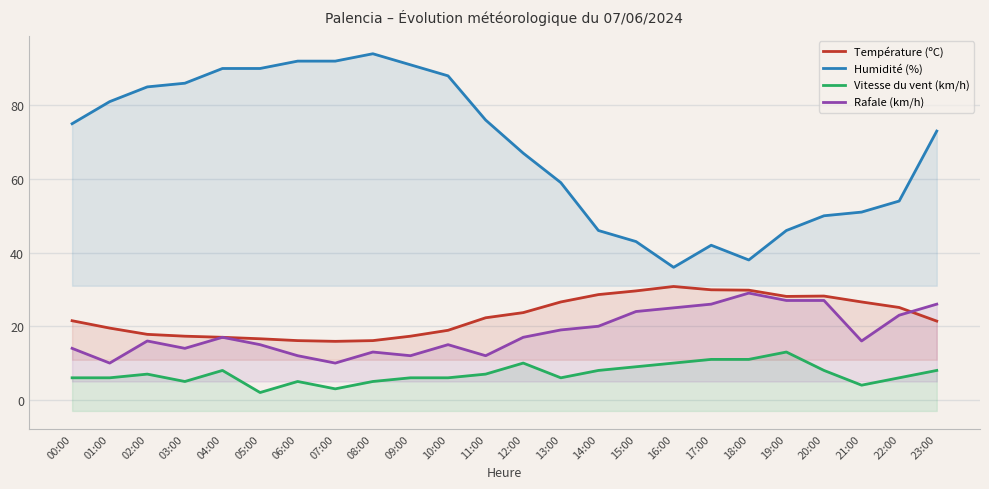

What is the label of the 19th point from the right?

05:00